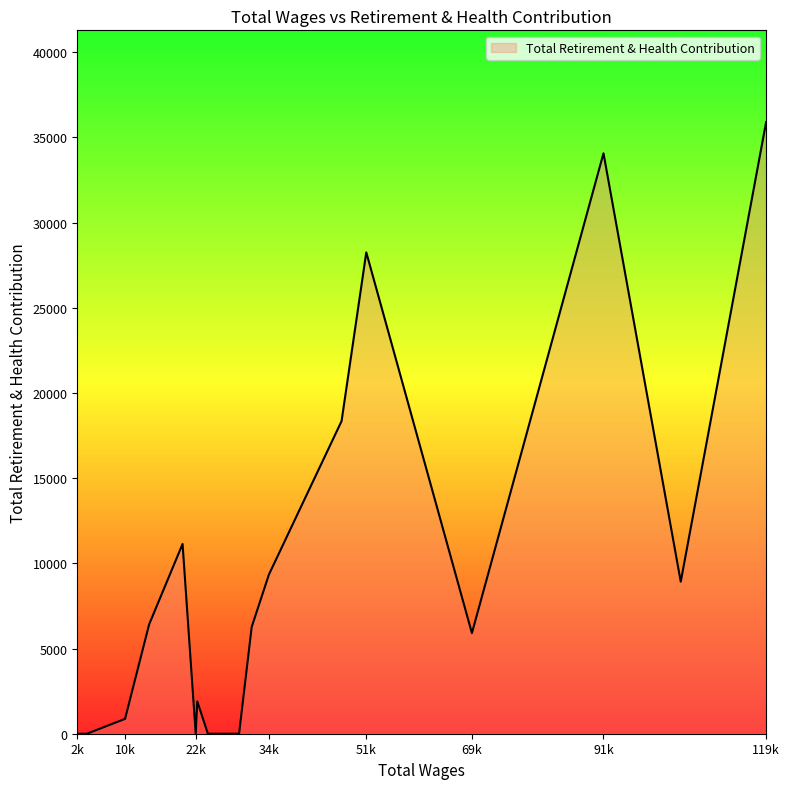

What is the maximum value shown in the chart?

35903.5